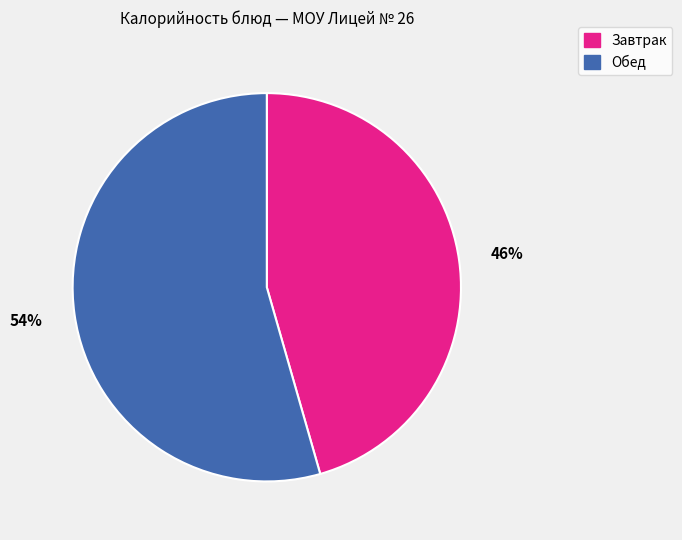

Is it true that Завтрак is 33% of the pie?

False